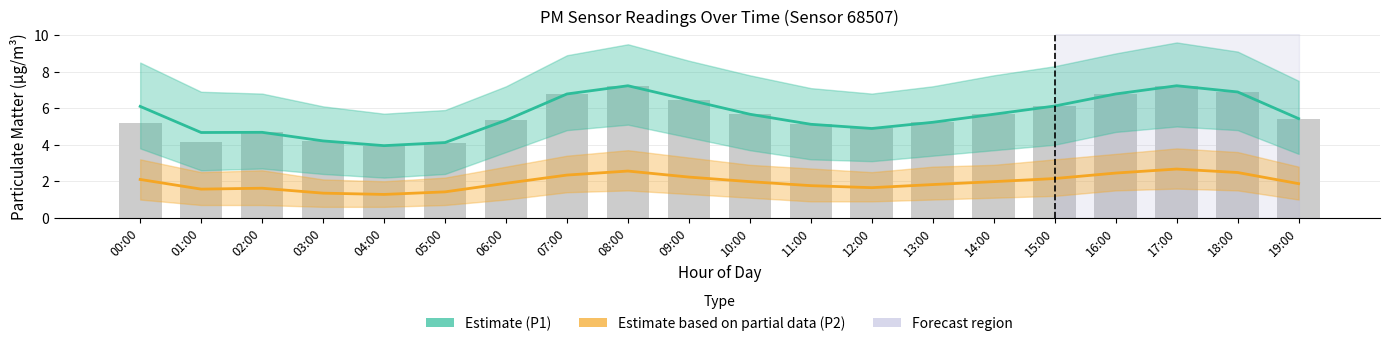

What is the sum of the P1 raw values at 00:00 and 10:00?

10.8